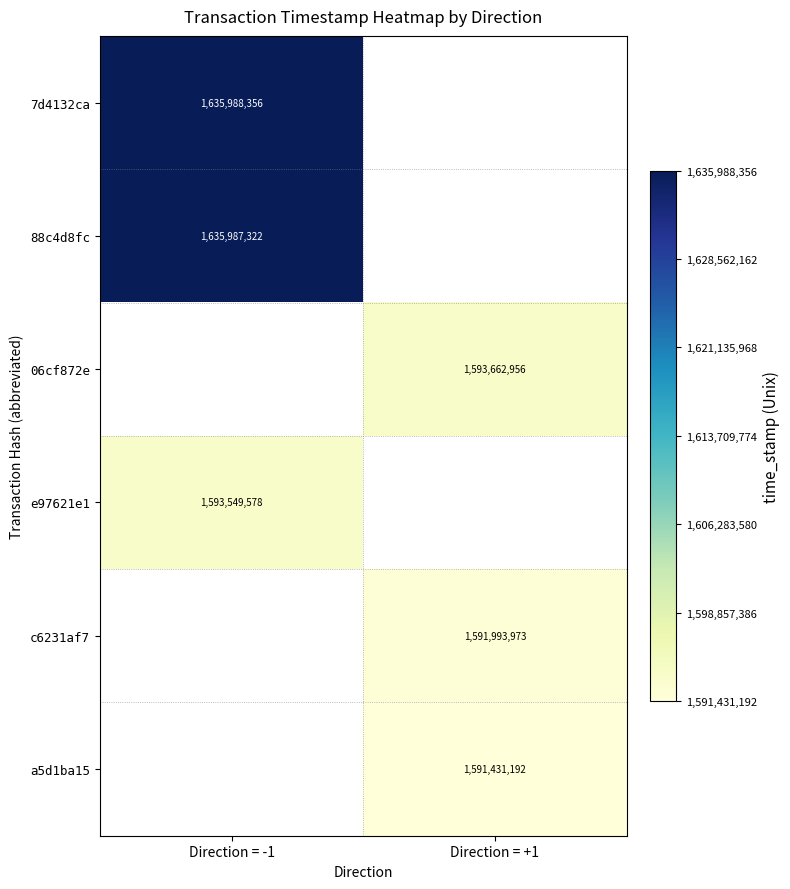

Count the number of data series in this chart.

6